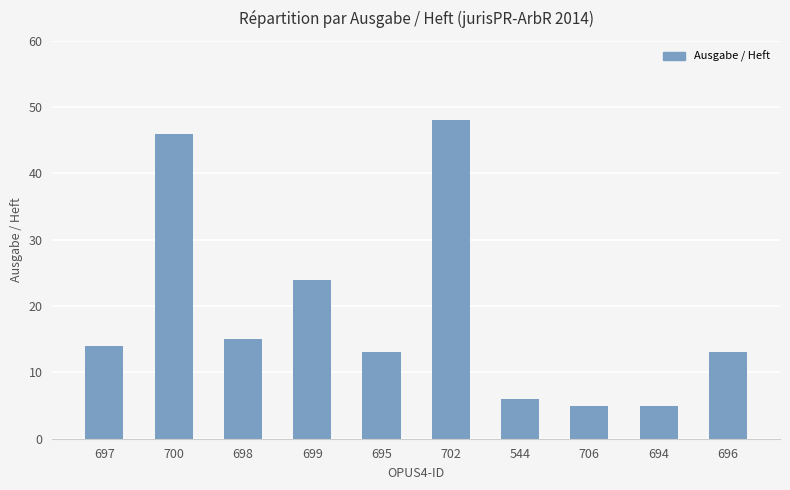

What is the sum of the values at 695 and 698?

28